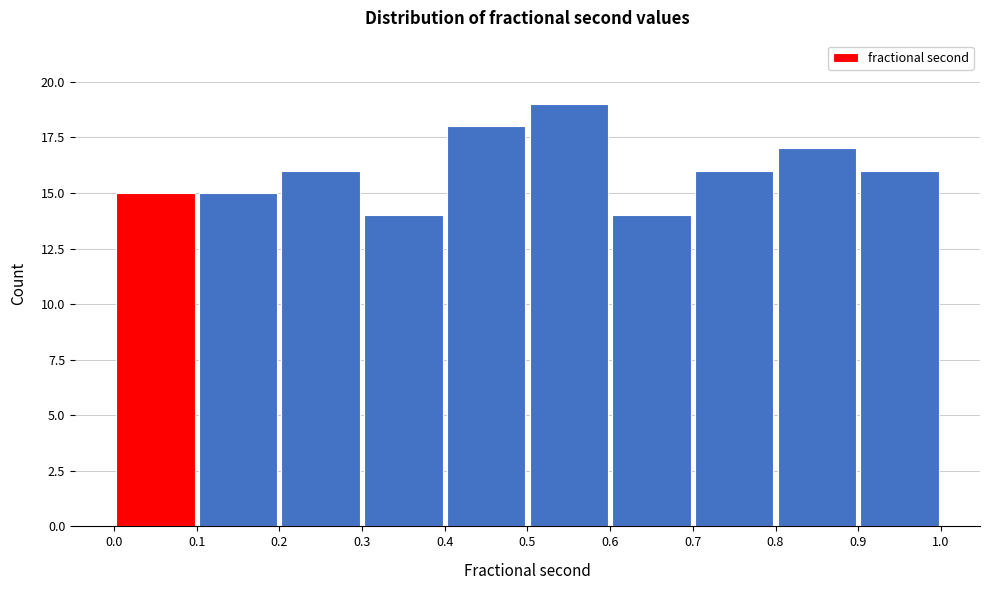

Reading left to right, list every bar in this chart as the range it spans on the x-axis followed by its height. The values are not printed on the chart, so give them approximately, as read against the axis.

0.0 to 0.1: 15
0.1 to 0.2: 15
0.2 to 0.3: 16
0.3 to 0.4: 14
0.4 to 0.5: 18
0.5 to 0.6: 19
0.6 to 0.7: 14
0.7 to 0.8: 16
0.8 to 0.9: 17
0.9 to 1.0: 16